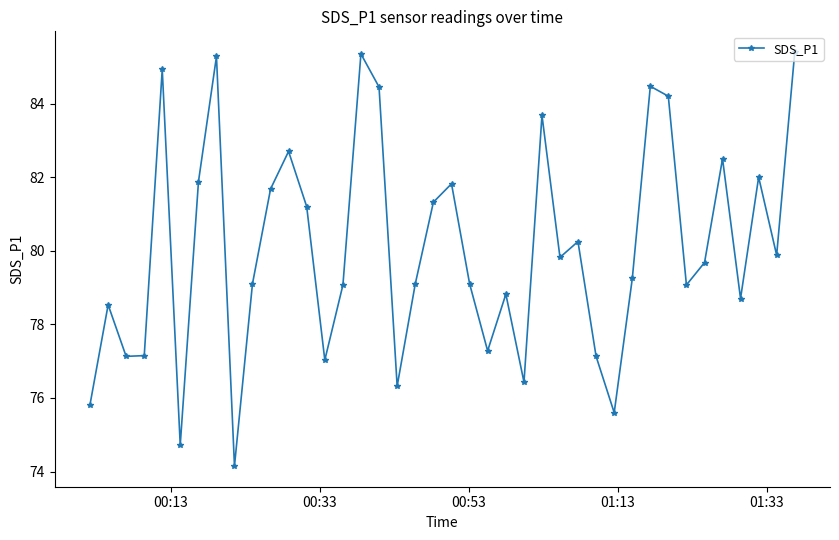

What is the smallest value displayed?

74.2